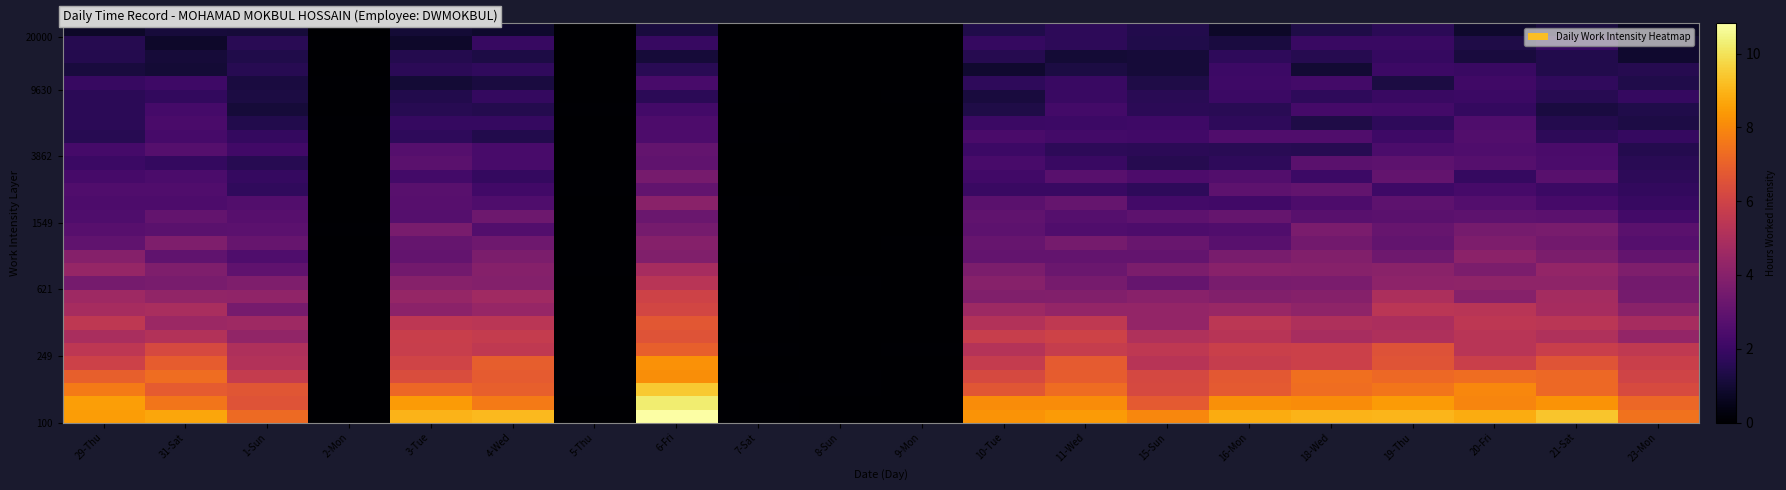

Which has a higher value, 18-Wed or 29-Thu?

18-Wed